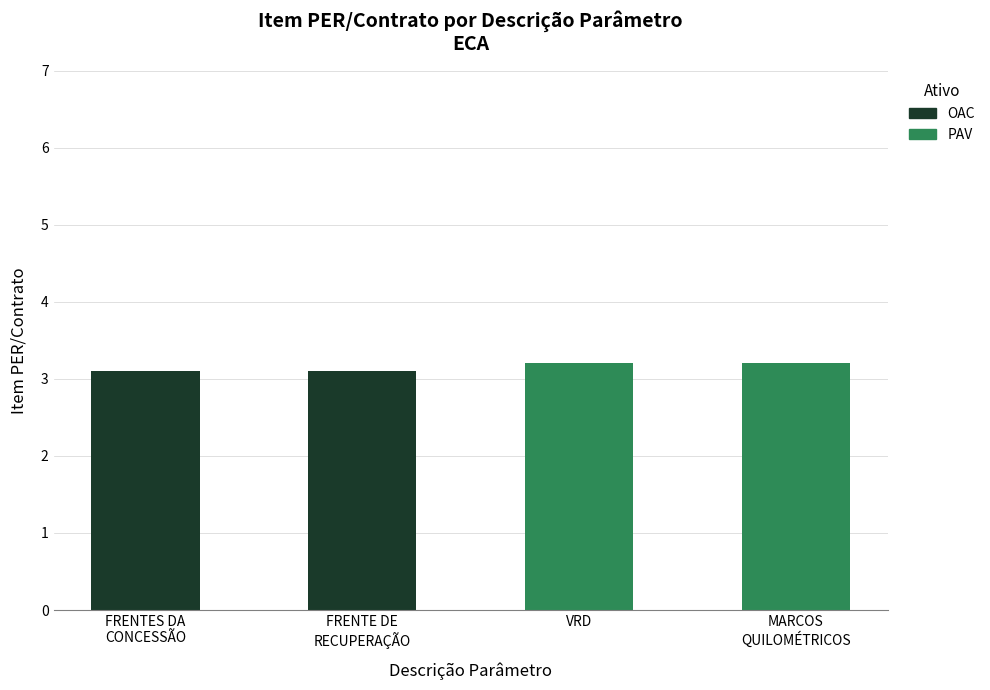

What are all the series names shown in the legend?

OAC, PAV